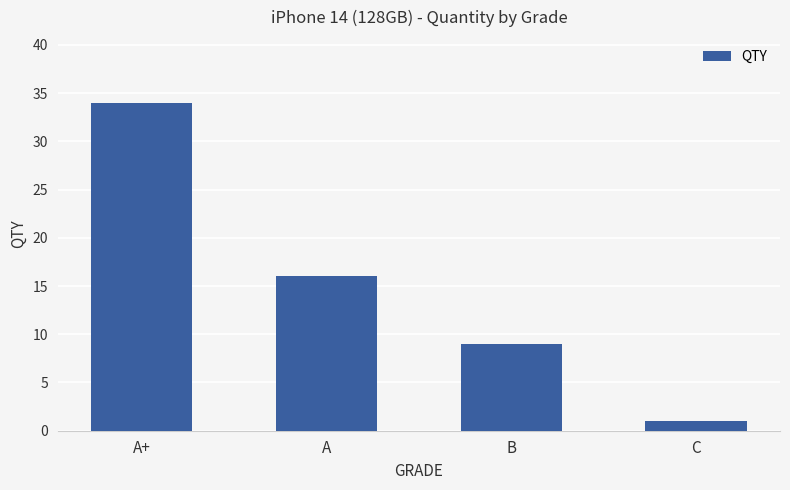

What is the label of the 2nd bar from the left?

A